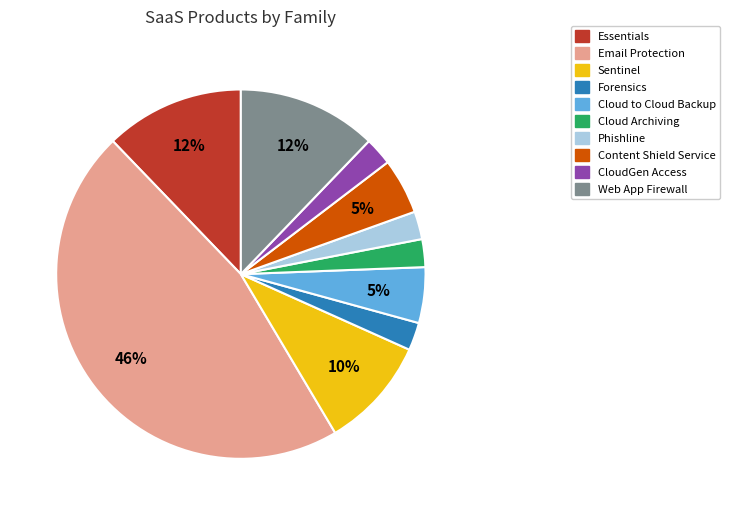

To the nearest percent, what portion does Essentials represent?

12%